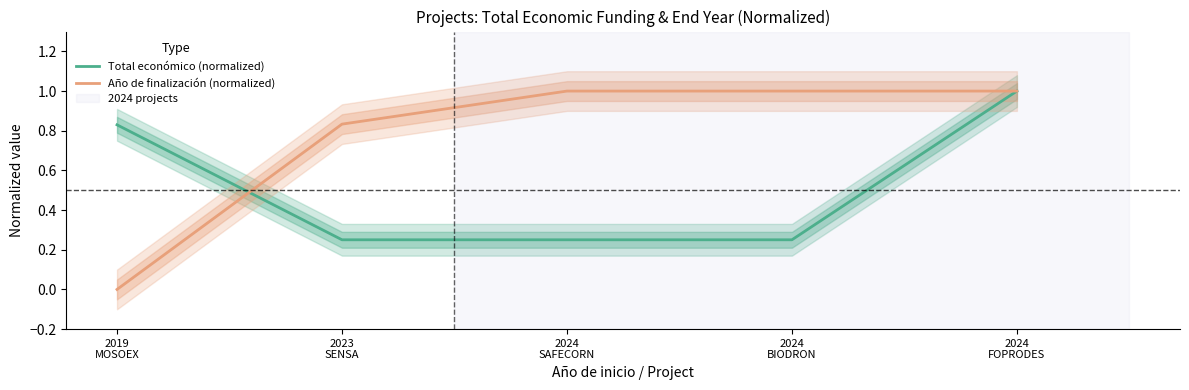

What is the average value of the Año de finalización (normalized) series?

0.8